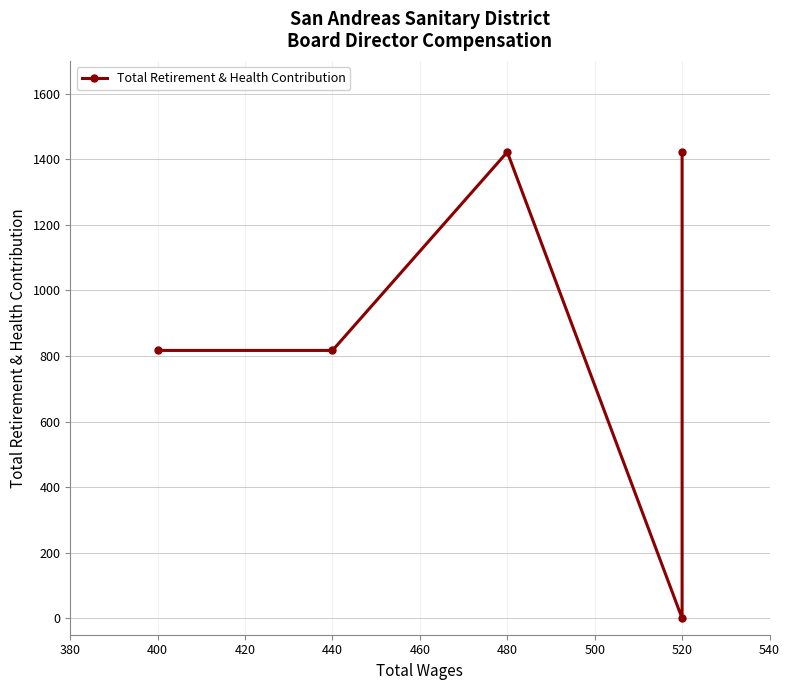

The chart shows a value of 817 at 440. True or false?

True